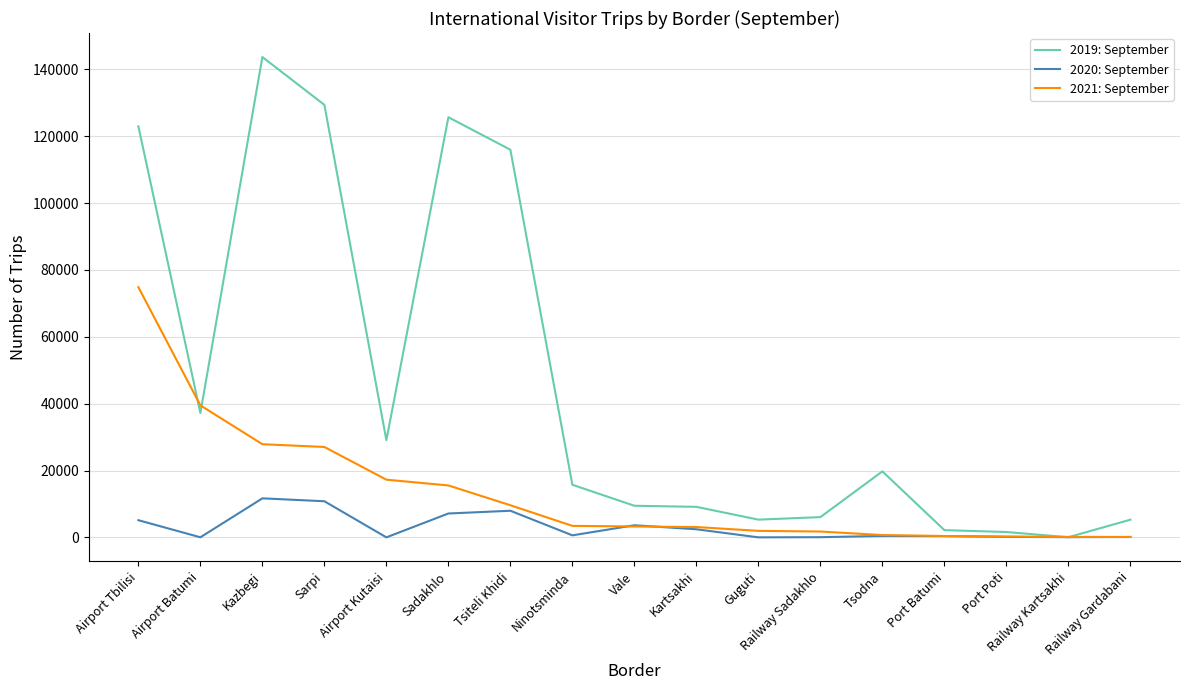

What is the difference between the maximum and minimum values in the 2019: September series?

143658